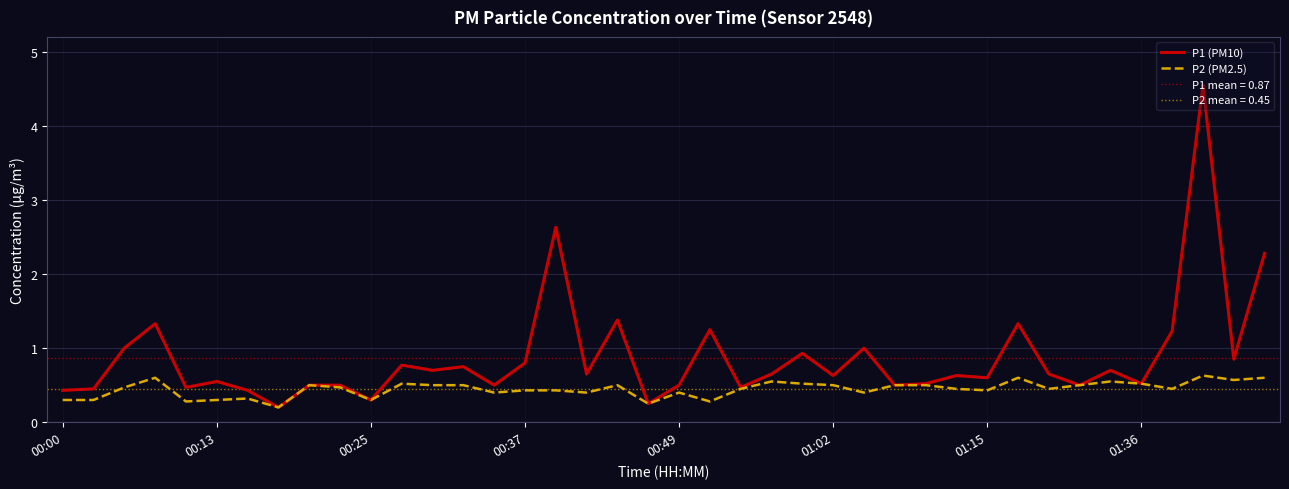

What is the maximum value for P2 (PM2.5)?

0.6